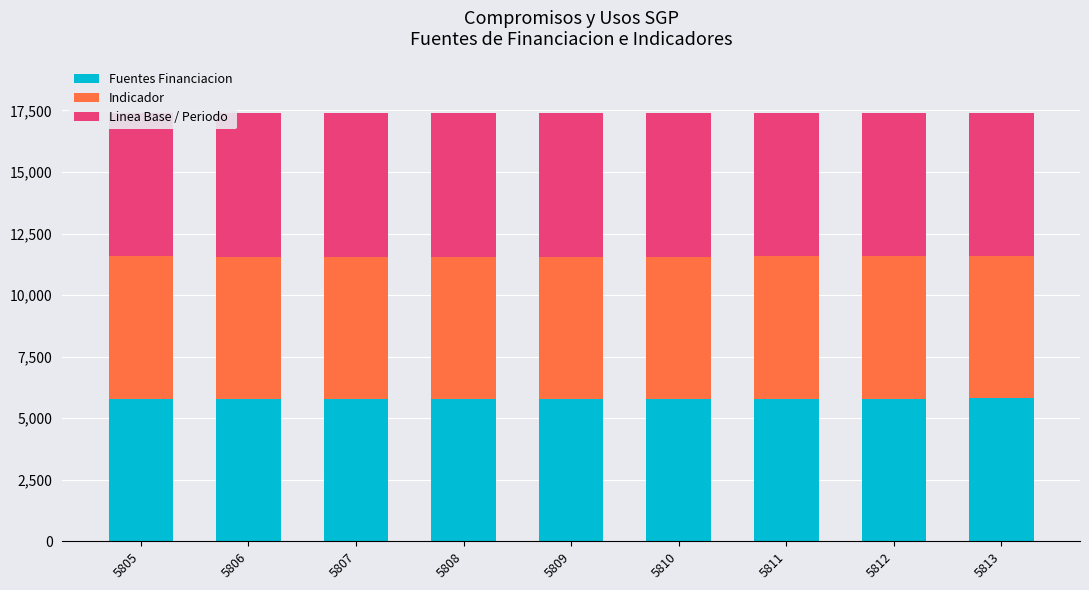

Is it true that Fuentes Financiacion equals 2659 at 5810?

False